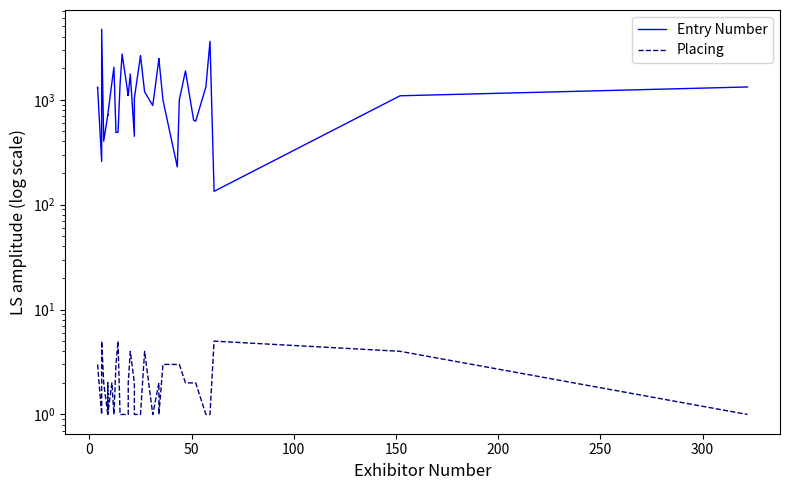

What are all the series names shown in the legend?

Entry Number, Placing